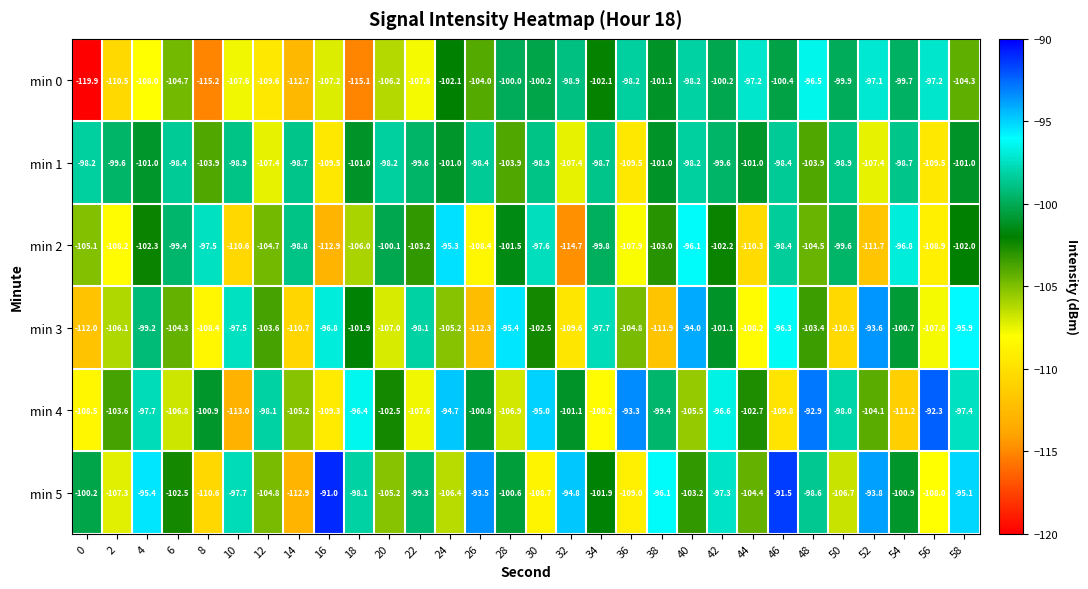

What is the smallest value displayed?

-119.9